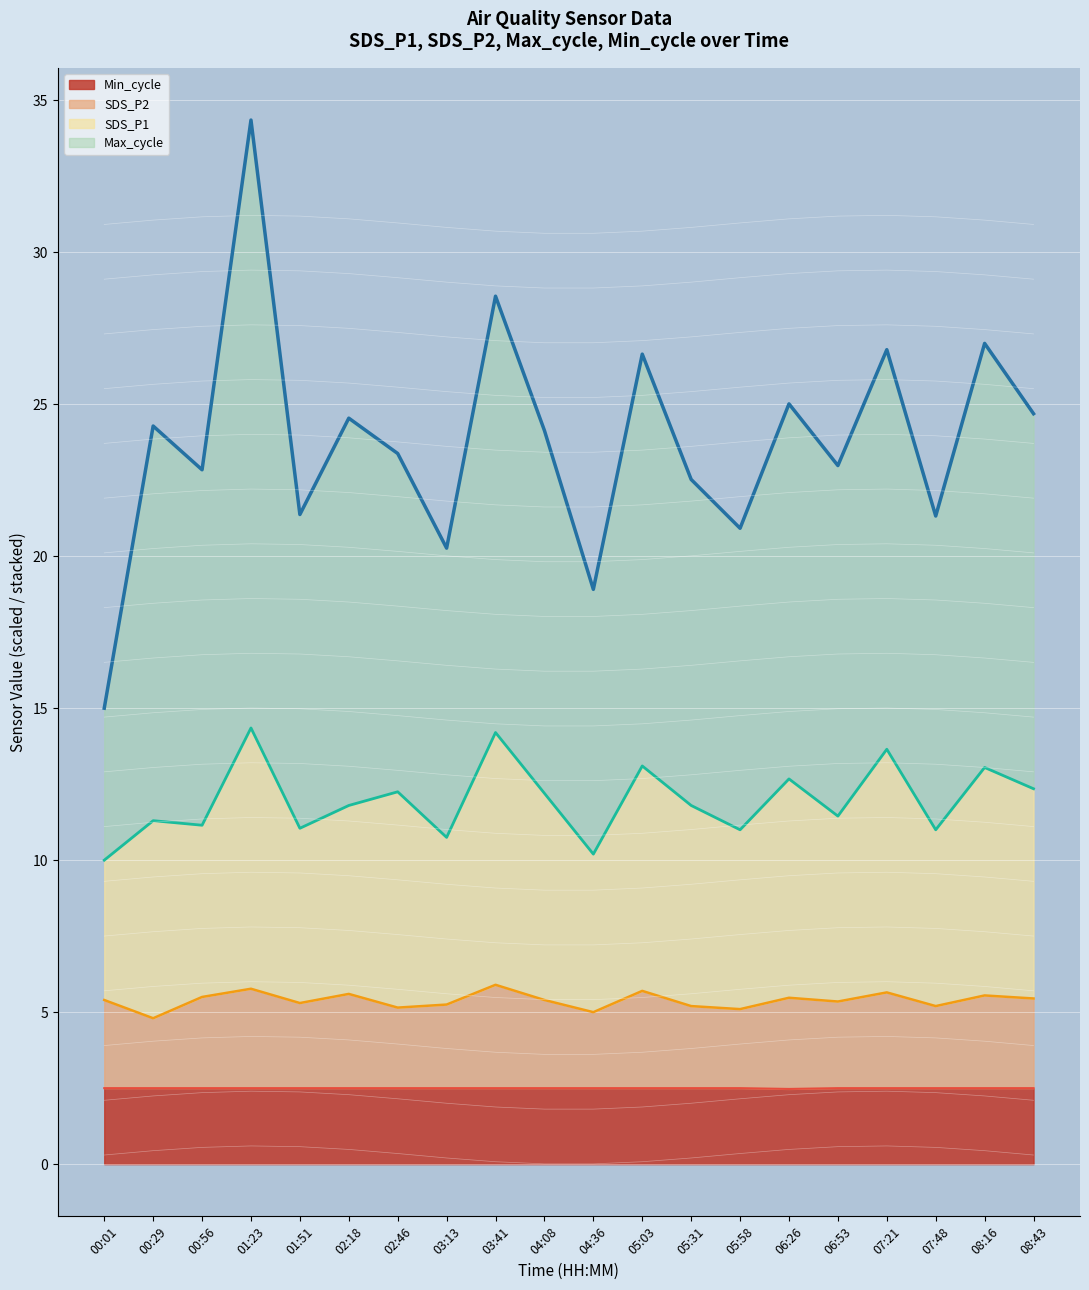

At how many categories does at least one series exceed 22?

14